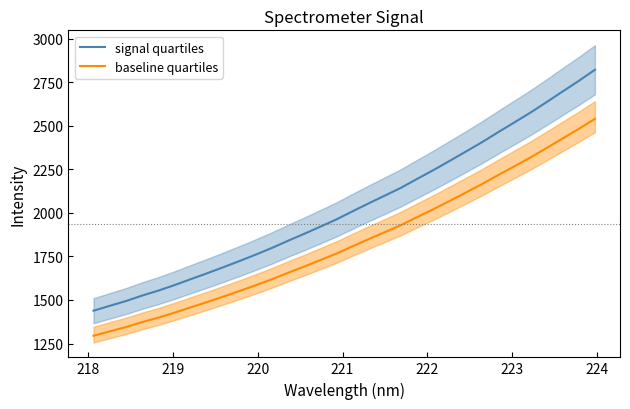

What is the lowest value of the signal quartiles series?

1438.5